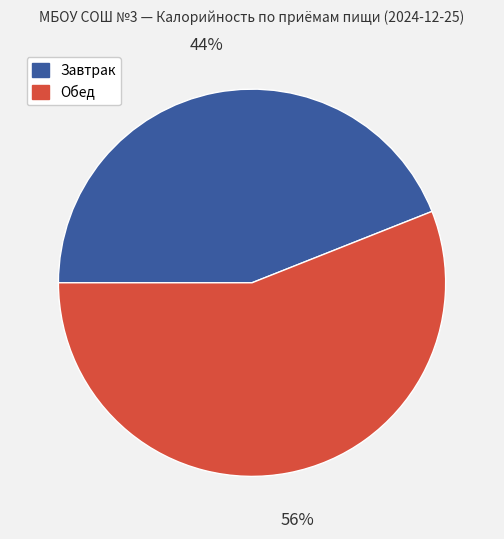

Does any single category account for the majority?

Yes